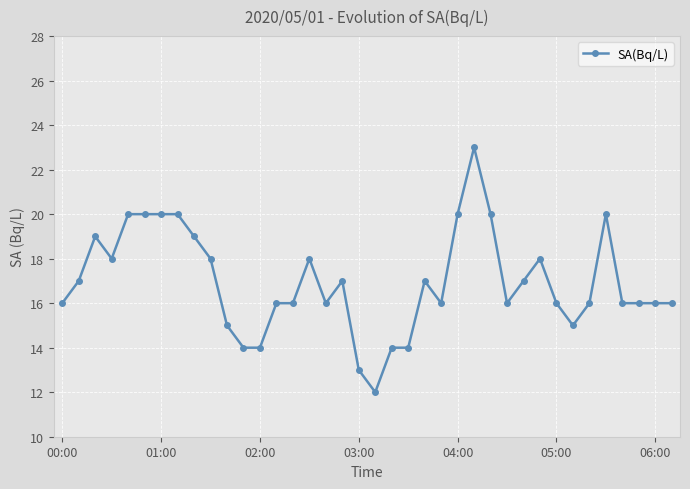

What is the difference between the maximum and minimum values?

11